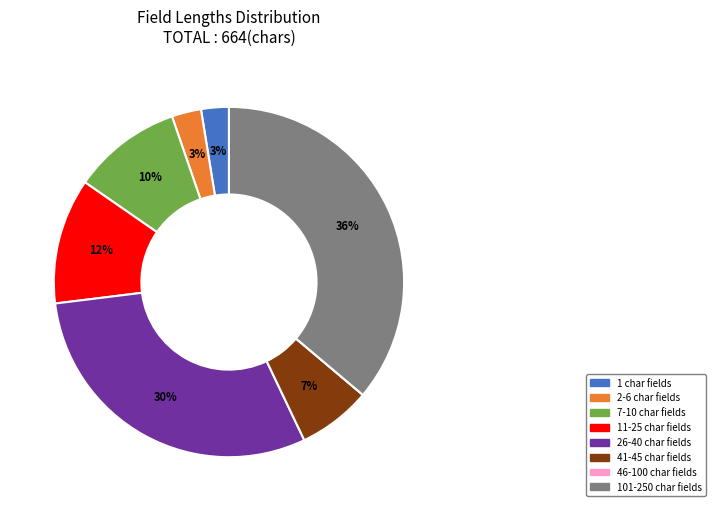

Is there a majority slice in this chart?

No